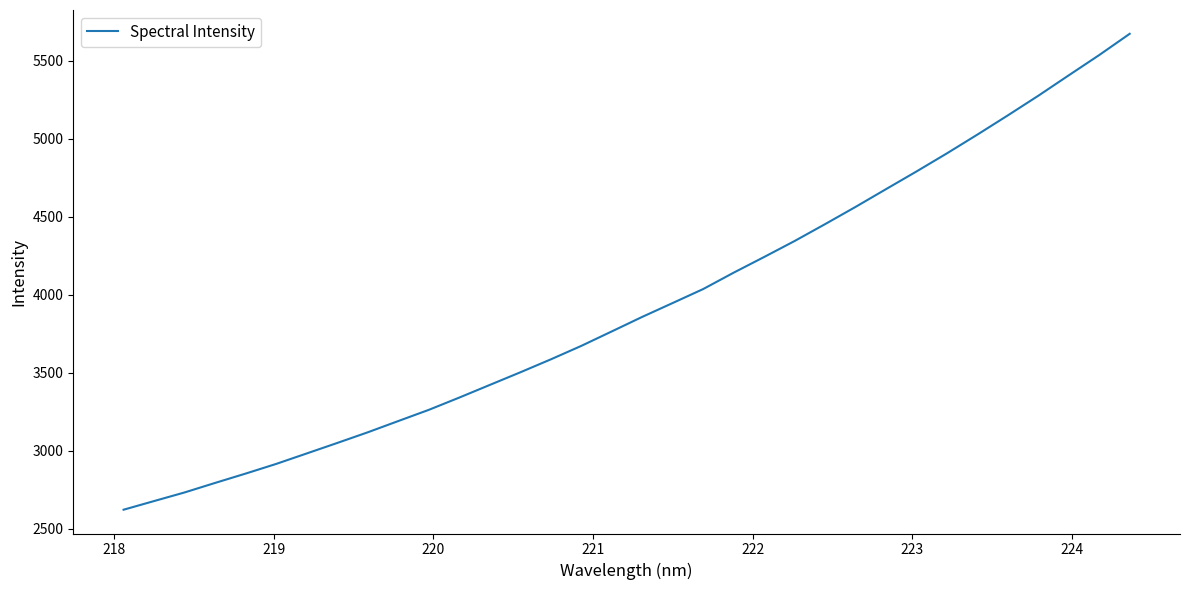

What is the minimum value shown in the chart?

2621.2